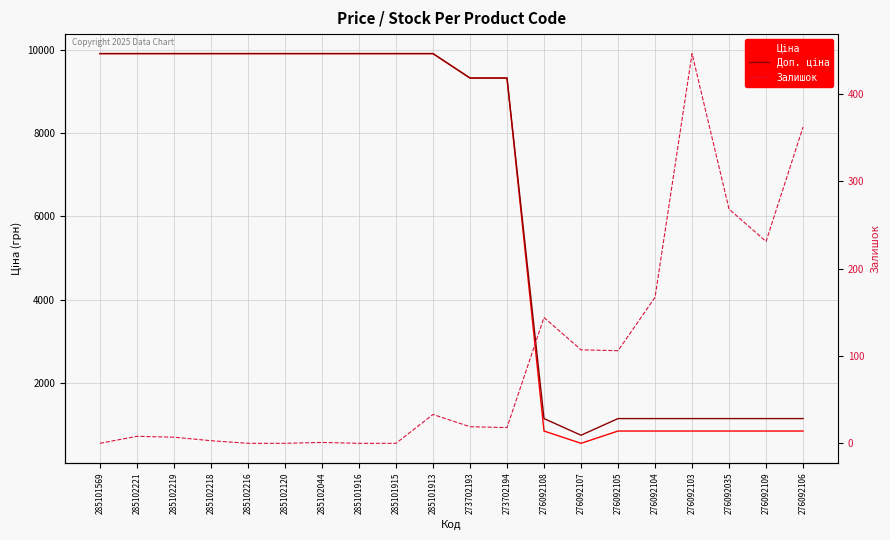

Is the value of Доп. ціна at 276092107 greater than the value of Залишок at 285101913?

Yes